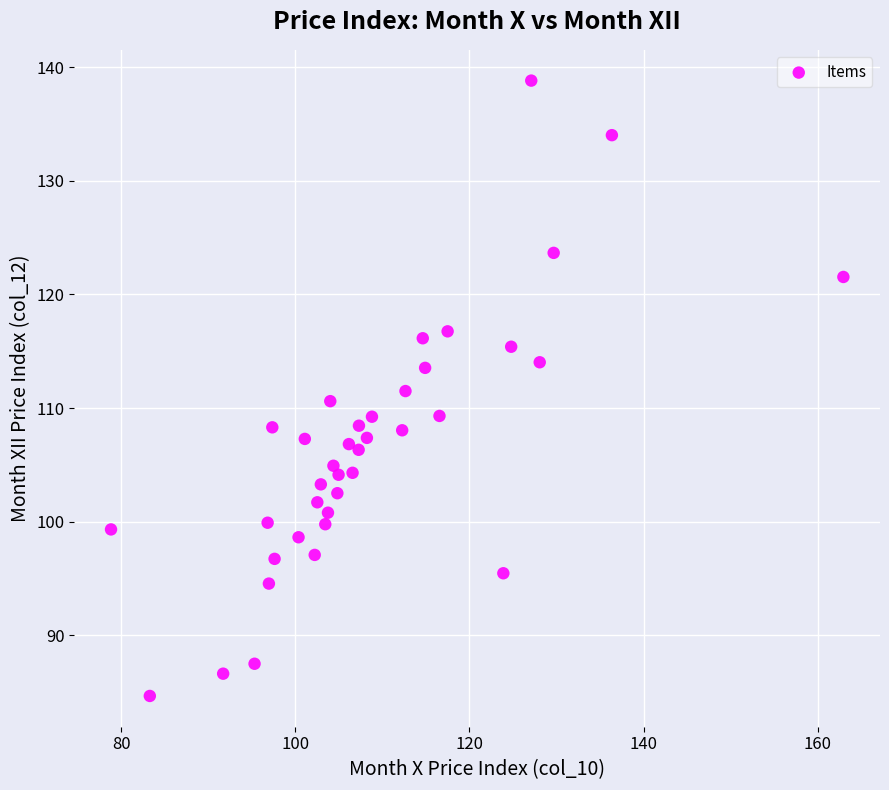

What is the range of X values (max minus min)?

84.1